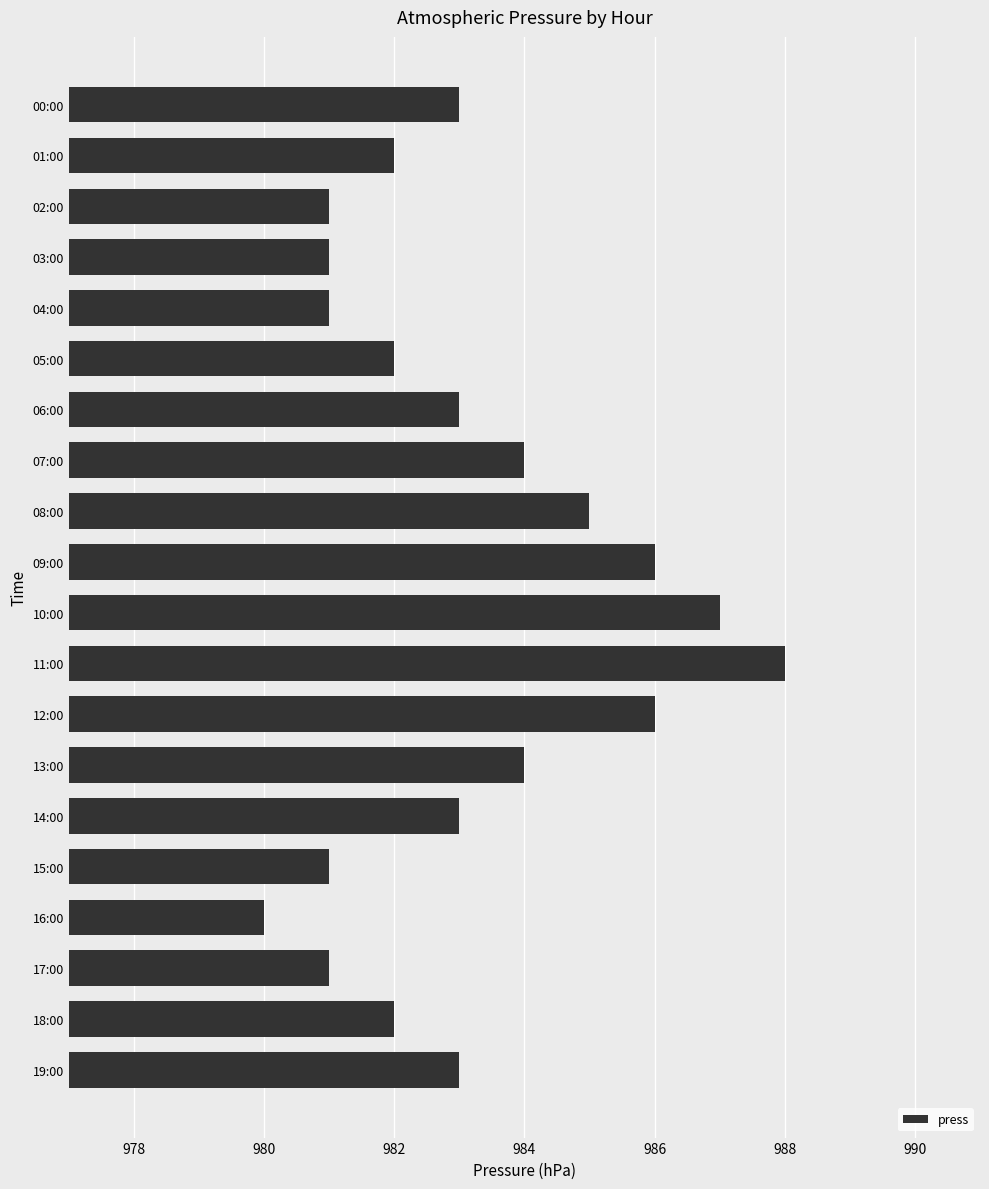

Reading top to bottom, transcribe all the data shown in this chart.

00:00=983	01:00=982	02:00=981	03:00=981	04:00=981	05:00=982	06:00=983	07:00=984	08:00=985	09:00=986	10:00=987	11:00=988	12:00=986	13:00=984	14:00=983	15:00=981	16:00=980	17:00=981	18:00=982	19:00=983